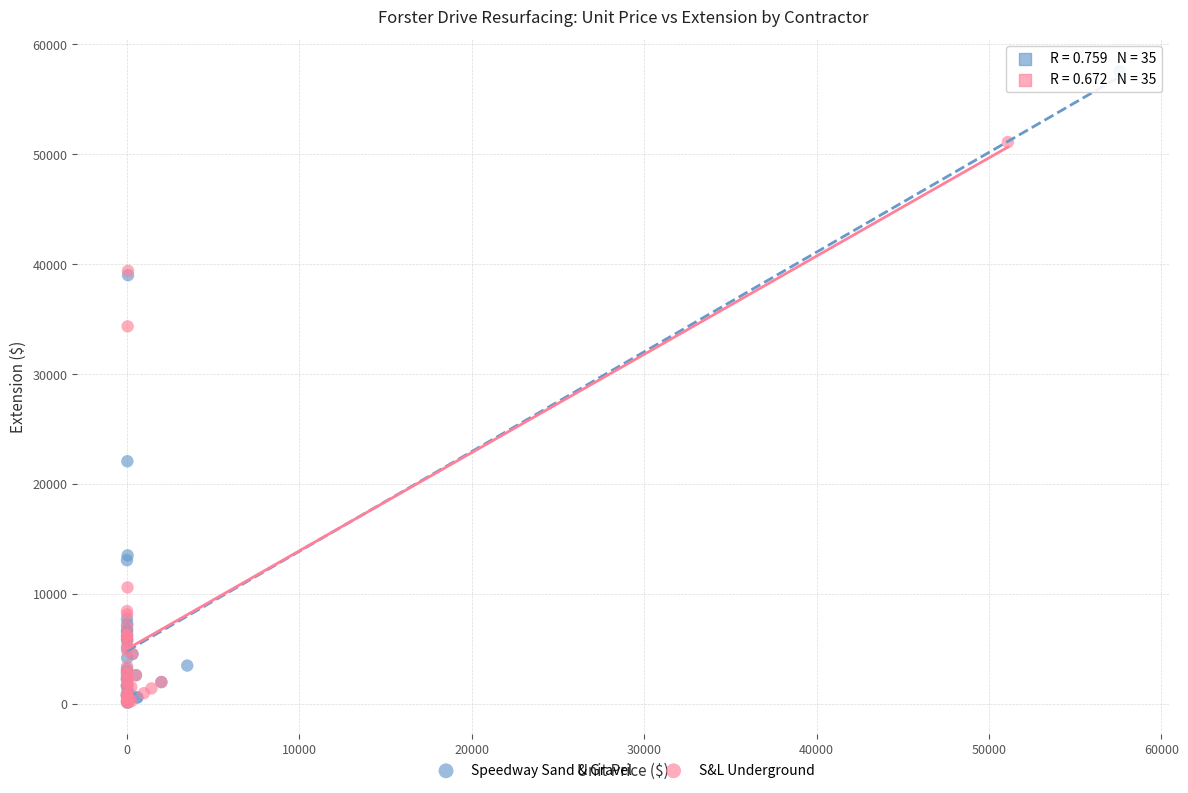

What are all the series names shown in the legend?

Speedway Sand & Gravel, S&L Underground